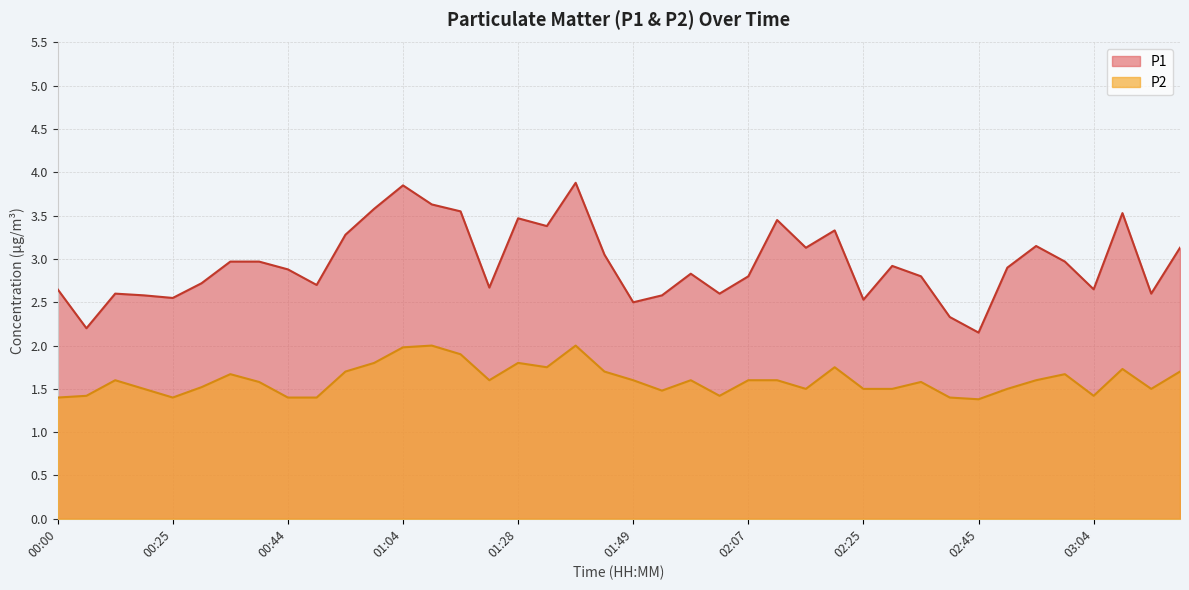

What is the value of the P1 point at the 5th from the left?

2.5